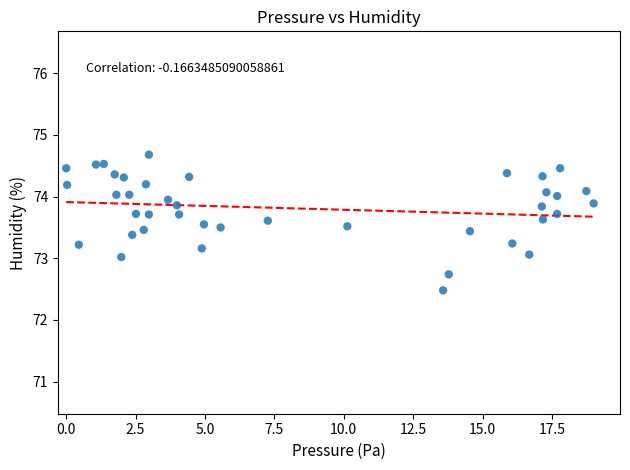

What is the range of X values (max minus min)?

19.0